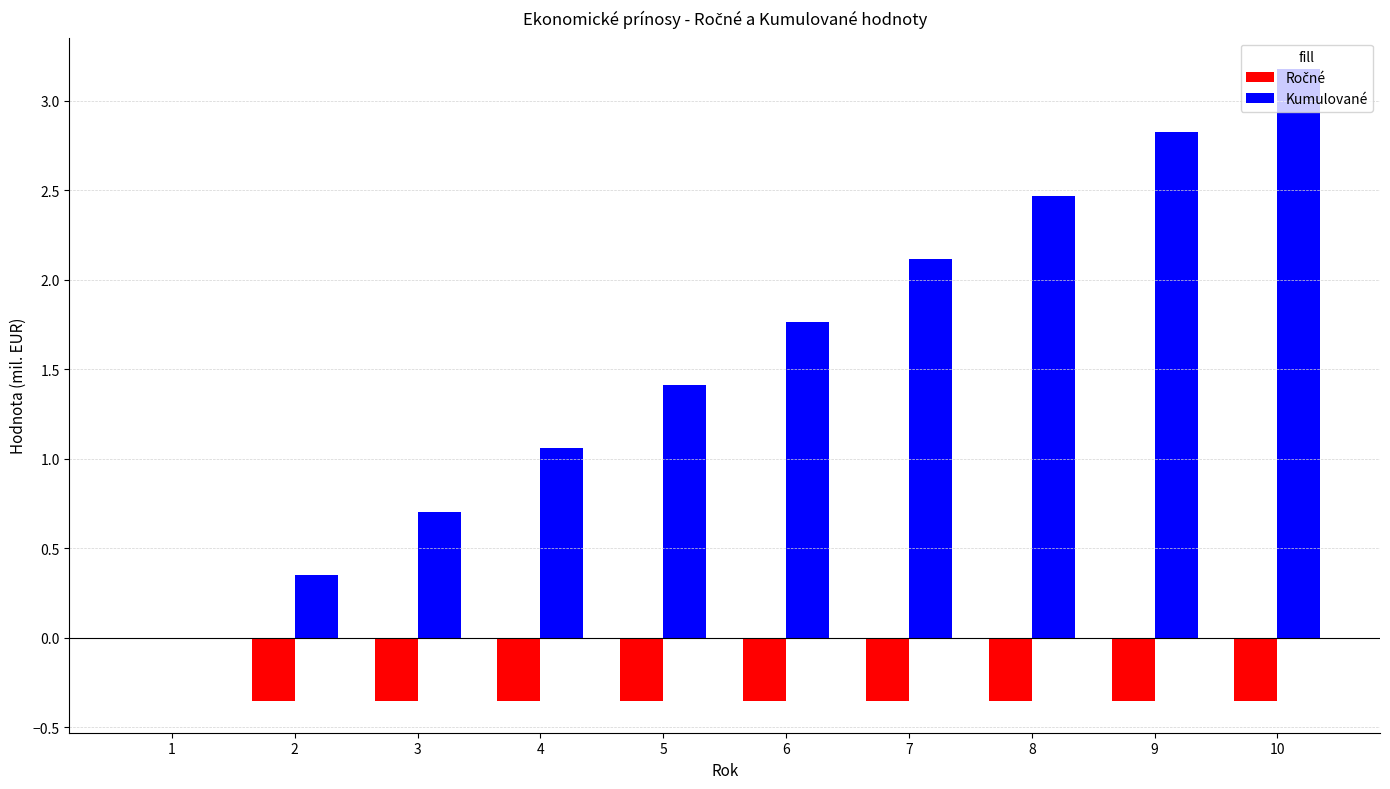

At which label does Kumulované first exceed 1?

4